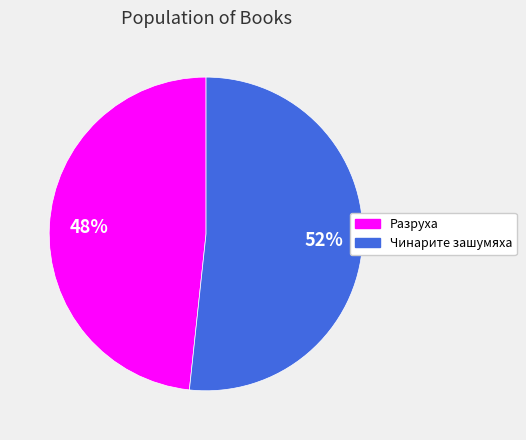

Rank the categories by value from highest to lowest.

Чинарите зашумяха, Разруха